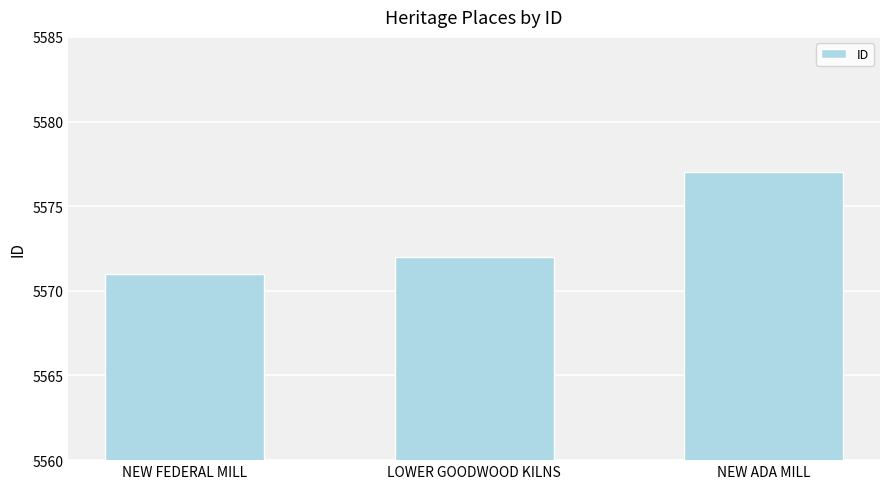

Between LOWER GOODWOOD KILNS and NEW FEDERAL MILL, which is larger?

LOWER GOODWOOD KILNS